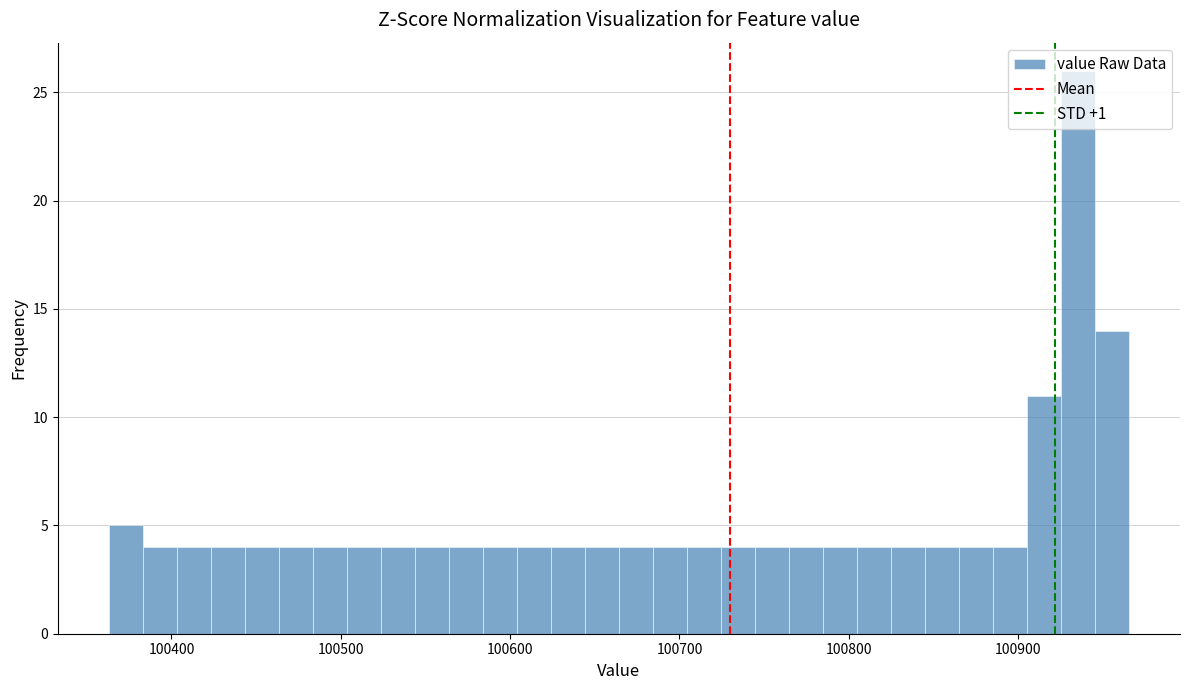

Read against the x-axis, roughly where is the centre of the tallest bar?

100940